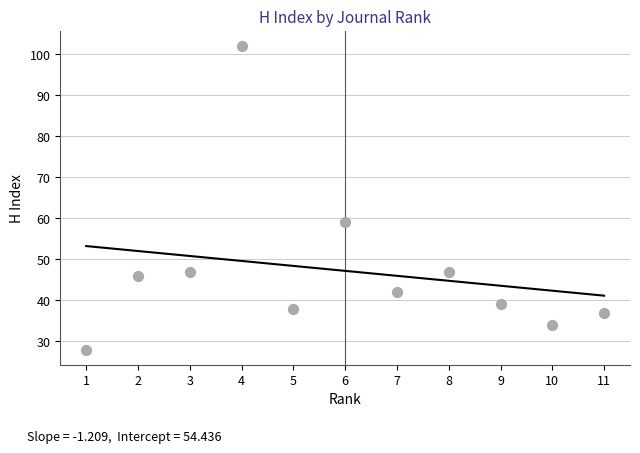

What Y value in the scatter plot is closest to 65?

59